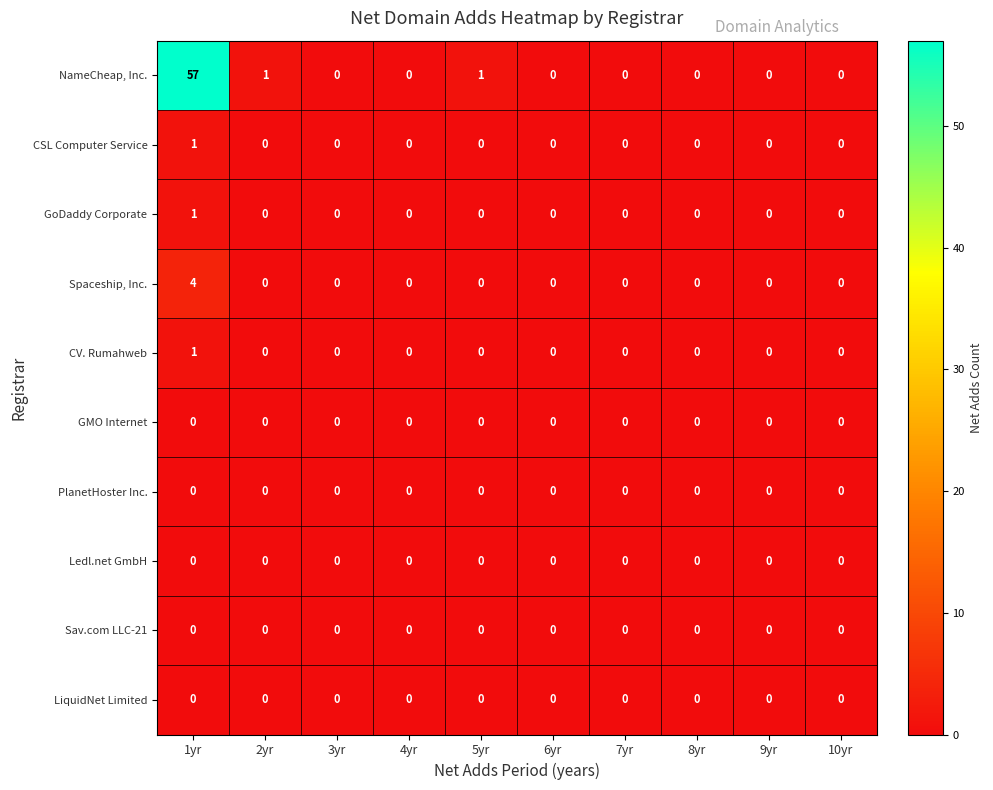

Is it true that NameCheap, Inc. equals 2 at 5yr?

False